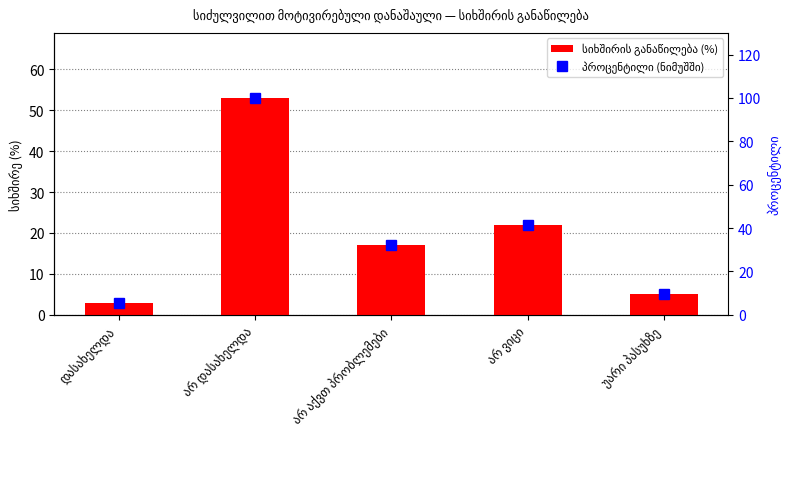

At which label is სიხშირის განაწილება (%) closest to 28?

არ ვიცი